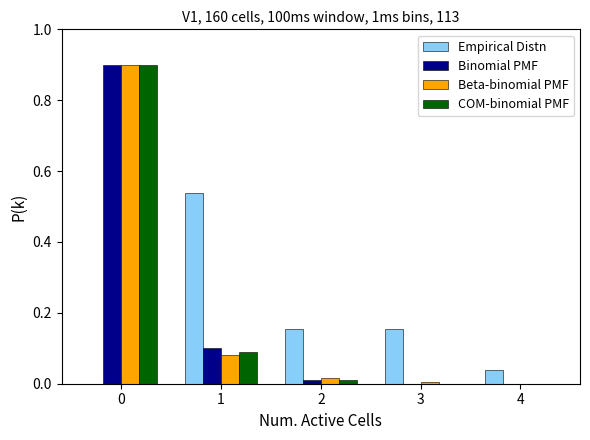

Is the value of Binomial PMF at 0 greater than the value of Beta-binomial PMF at 4?

Yes